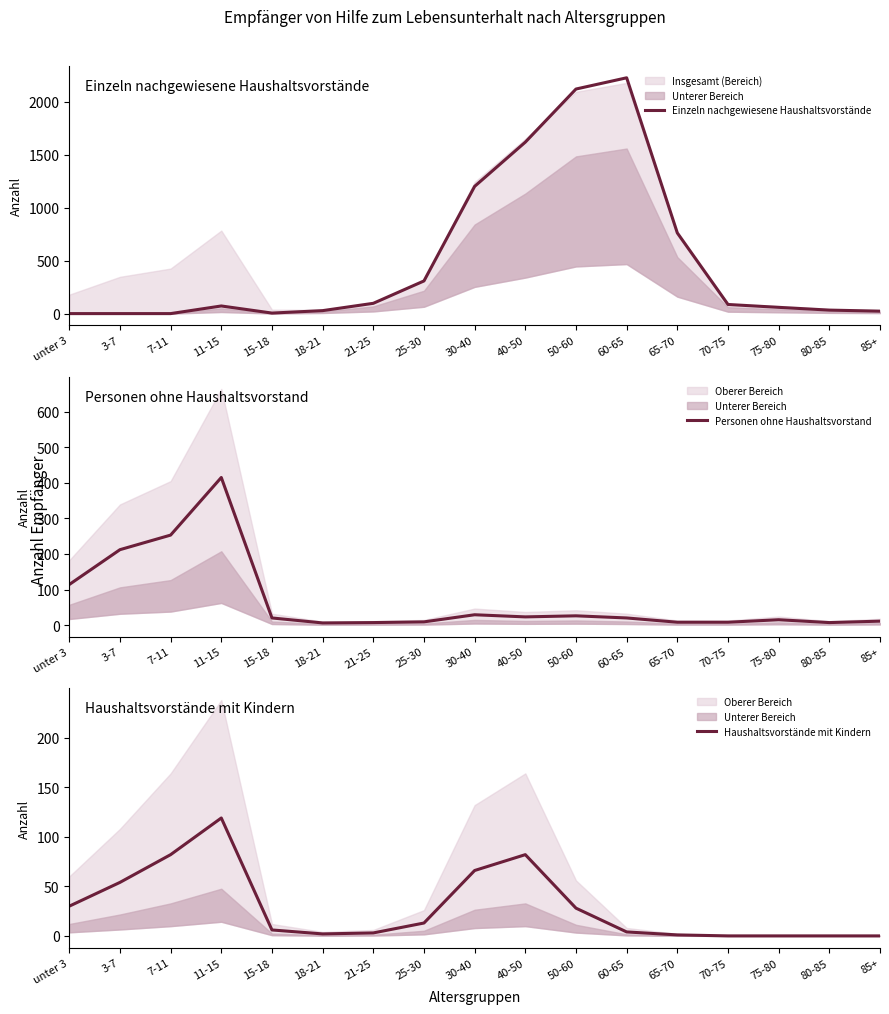

True or false: Personen ohne Haushaltsvorstand and Haushaltsvorstände mit Kindern intersect in this chart.

True